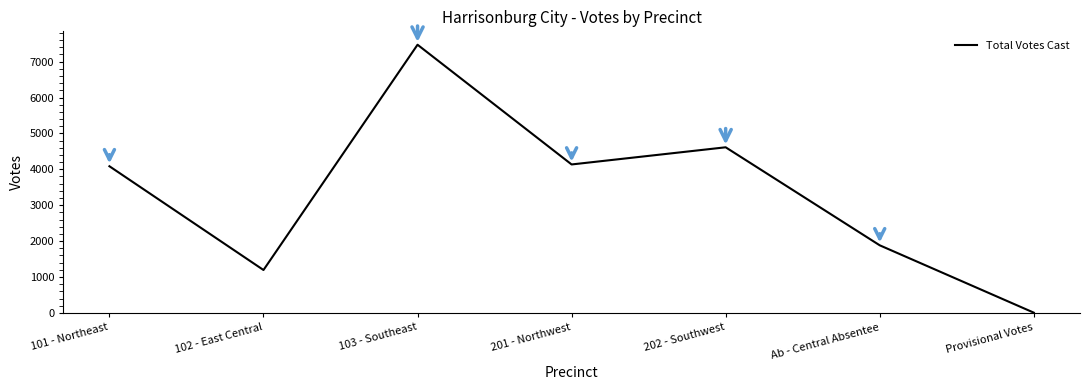

At which category does the chart reach its peak across all series?

103 - Southeast